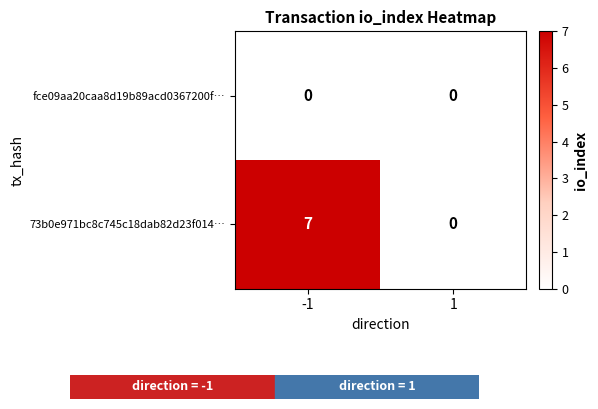

Which series changed the most between -1 and 1?

73b0e971bc8c745c18dab82d23f014…